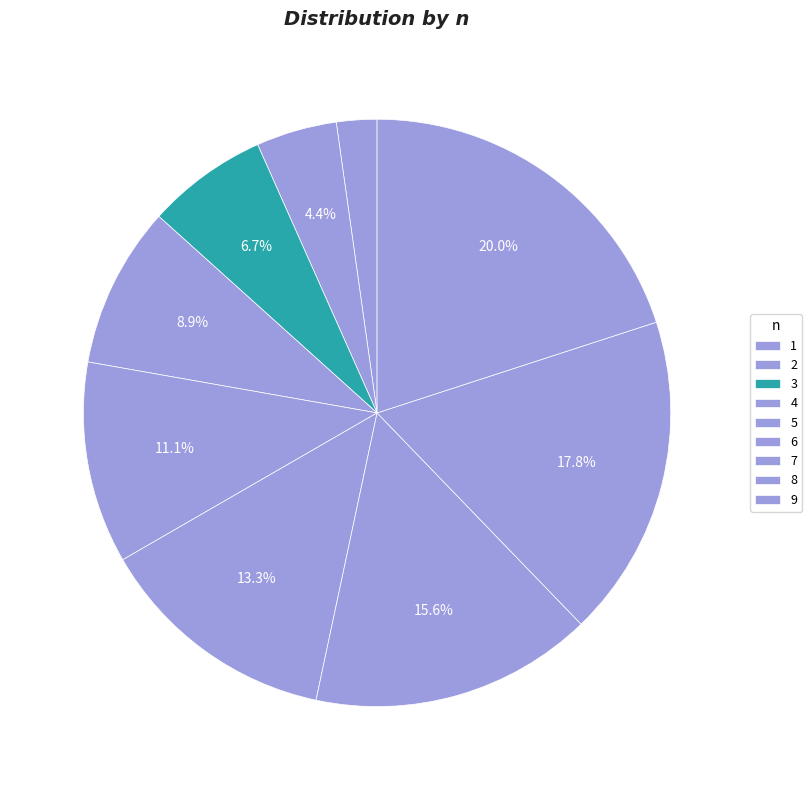

Does 3 account for over 50% of the chart?

No